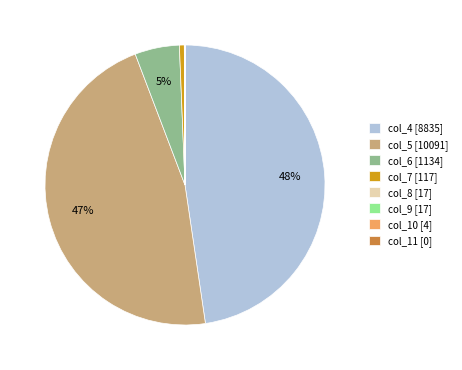

What is the largest slice in the pie chart?

col_4 [8835]